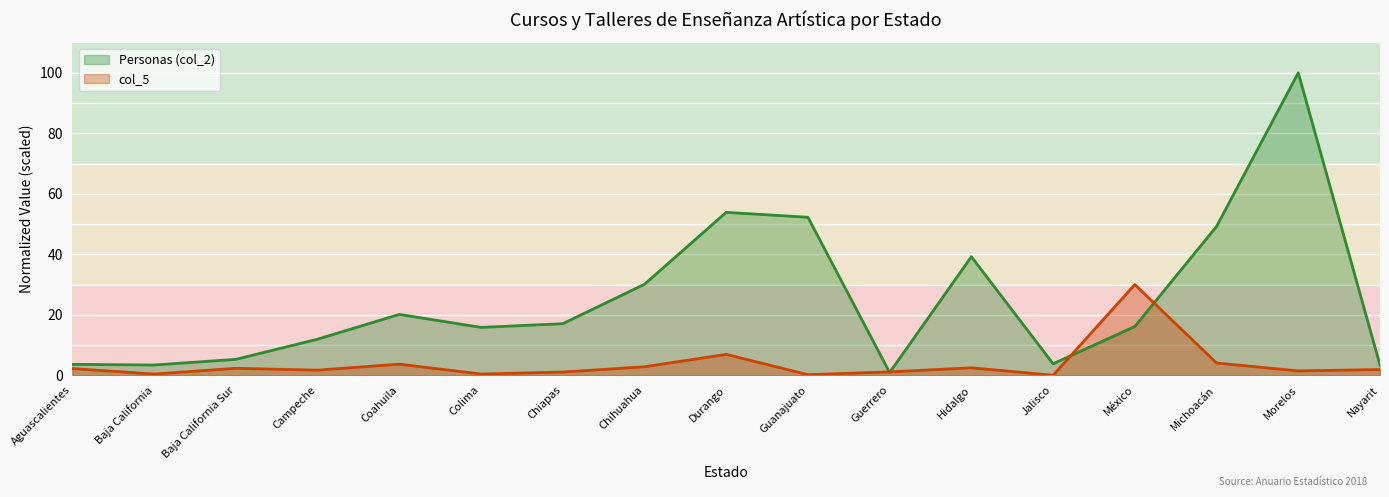

What is the value of the Personas (col_2) point at the 10th from the left?

52.2